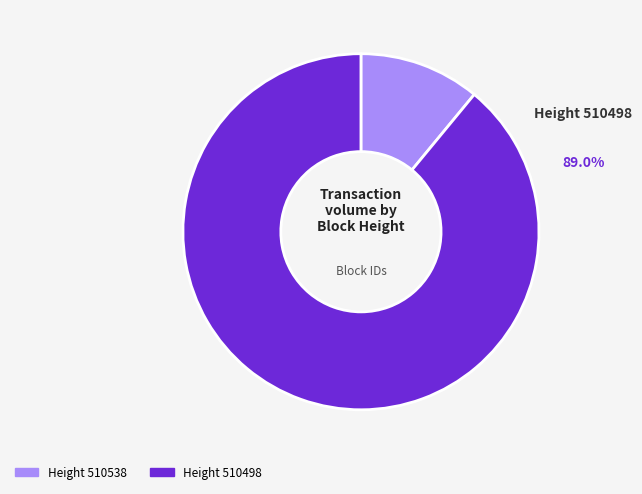

Is there any slice that represents more than half of the pie?

Yes